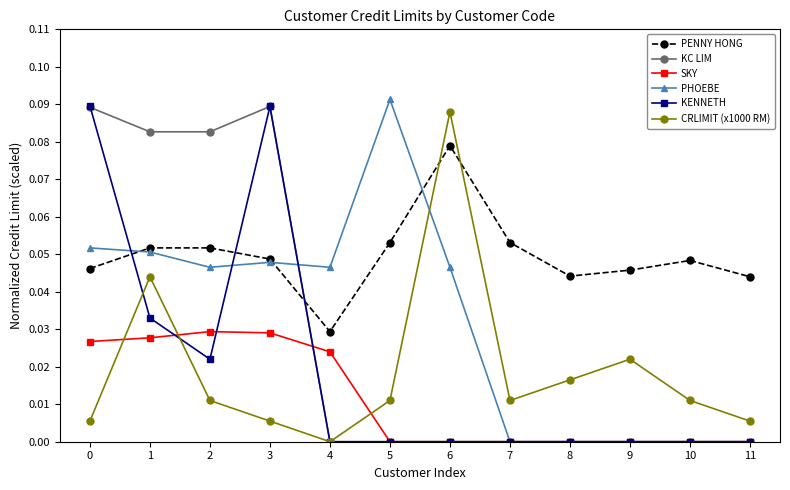

True or false: CRLIMIT (x1000 RM) and PENNY HONG cross at least once.

True